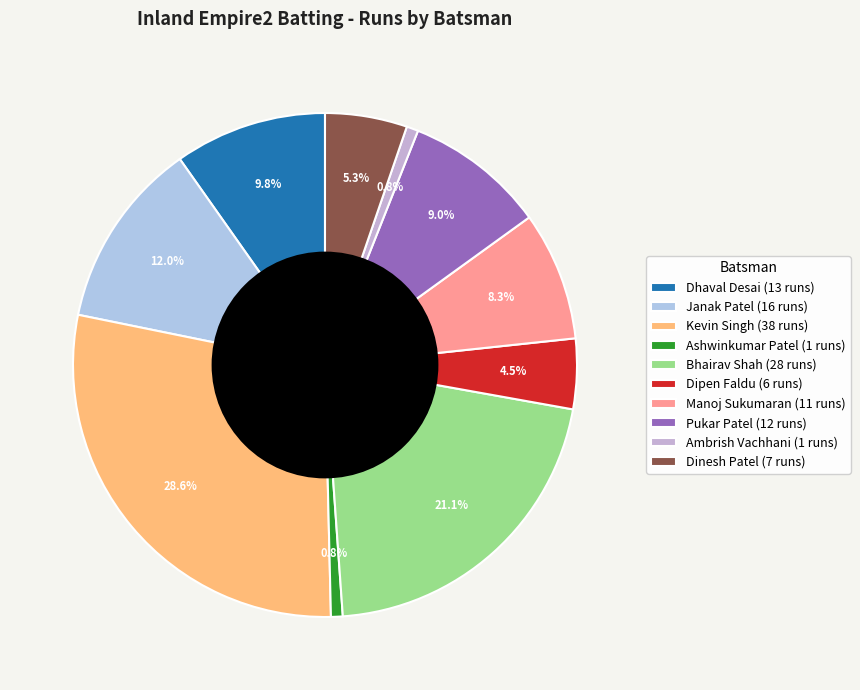

To the nearest percent, what is the average slice percentage?

10%